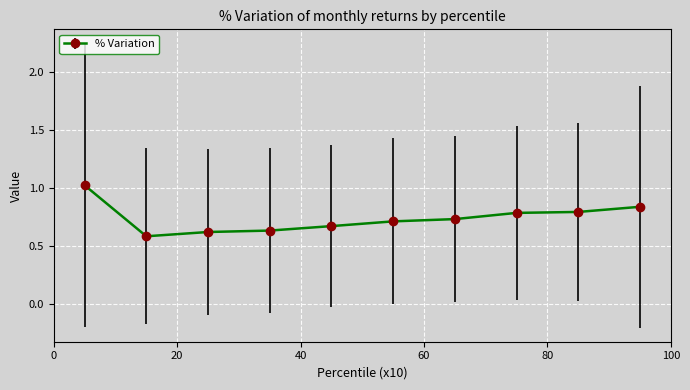

What is the maximum value shown in the chart?

1.0